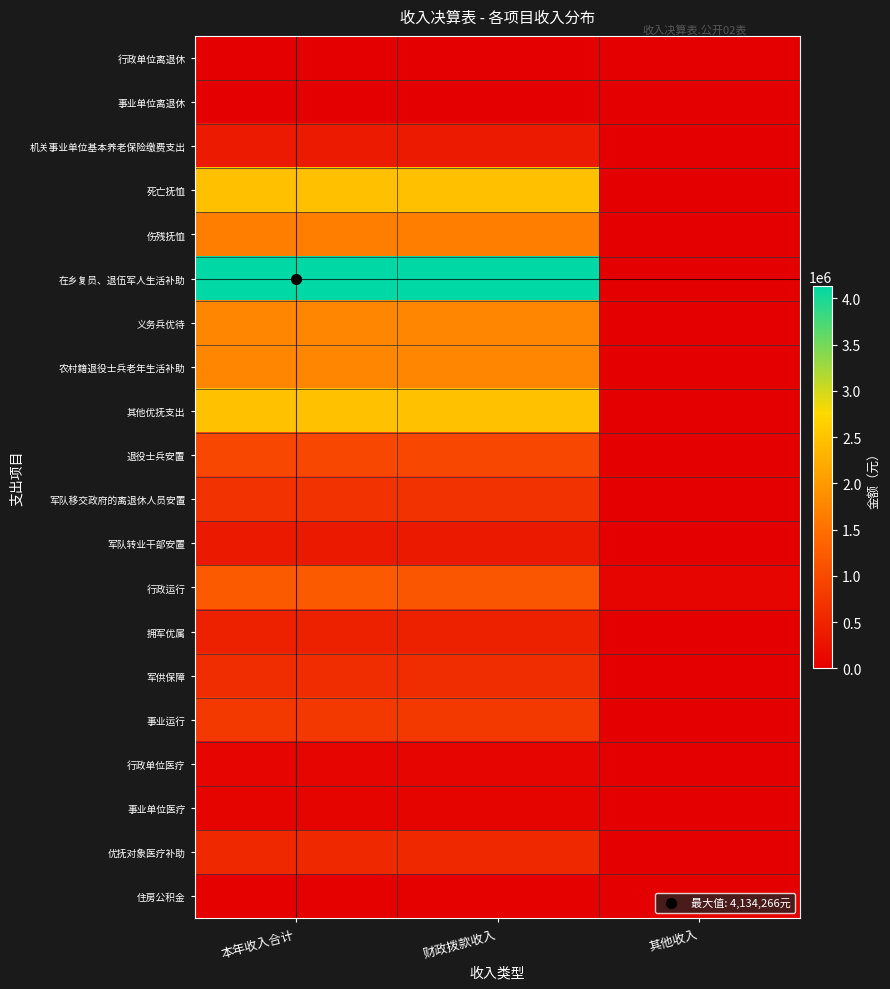

At which category is the sum across all series the highest?

本年收入合计